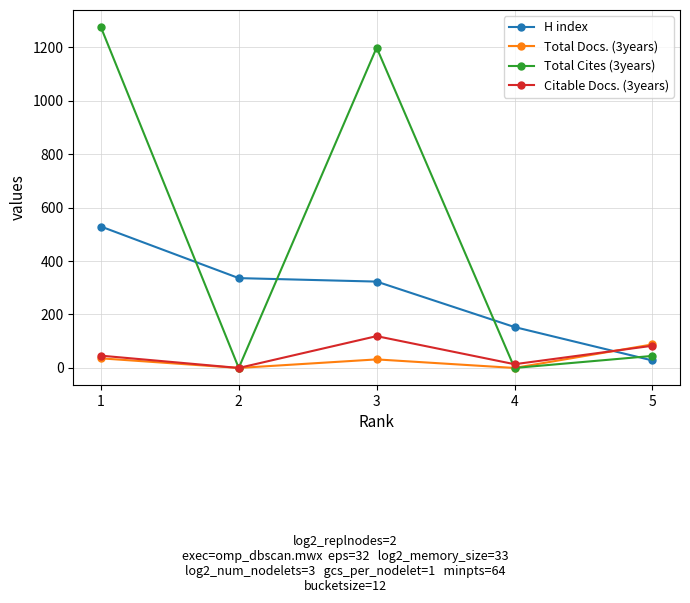

What is the difference between the maximum and minimum values in the Total Docs. (3years) series?

88